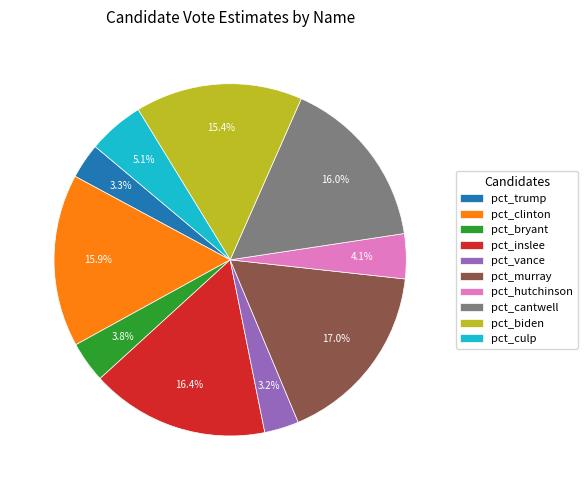

How many segments does this pie chart have?

10